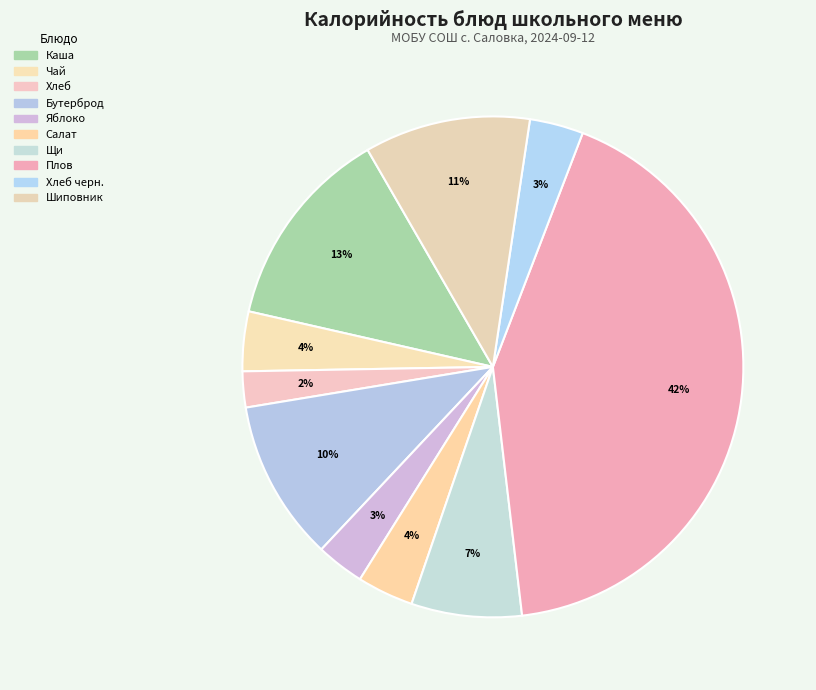

How many segments does this pie chart have?

10